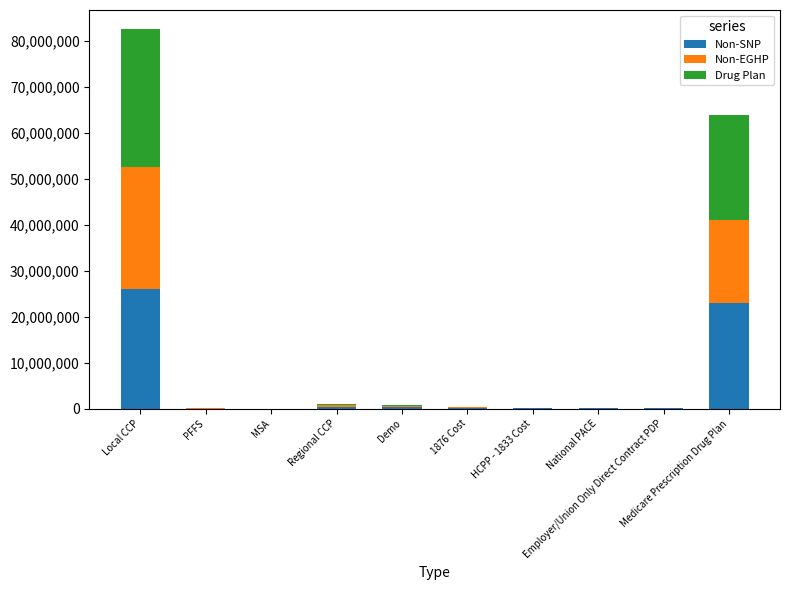

What is the sum of all Non-SNP values?

49885761